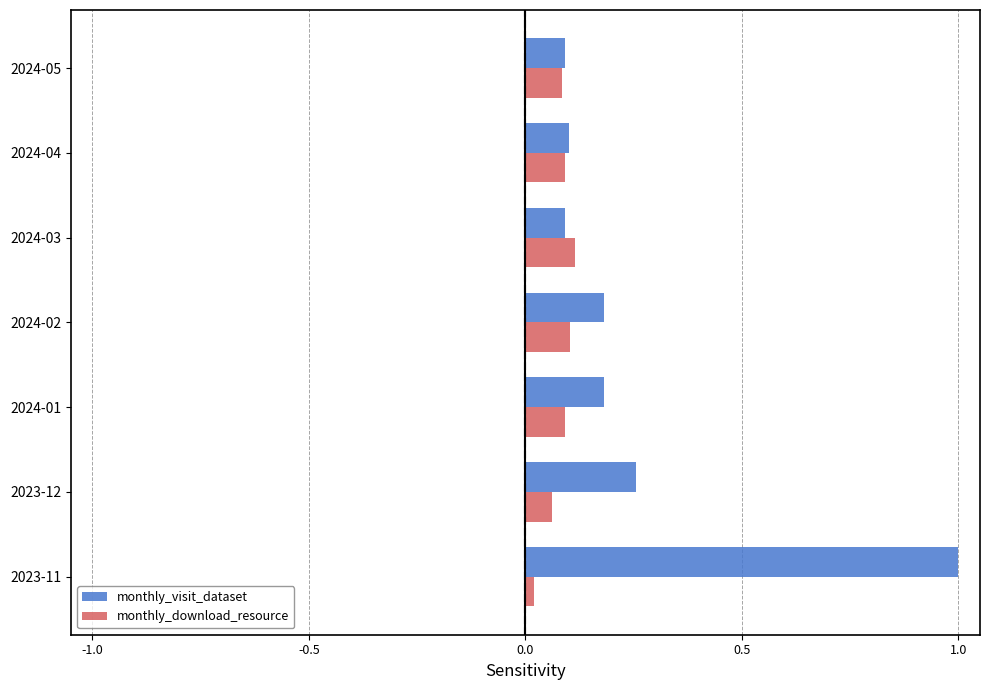

Is it true that monthly_download_resource equals 0.1 at 2024-01?

True